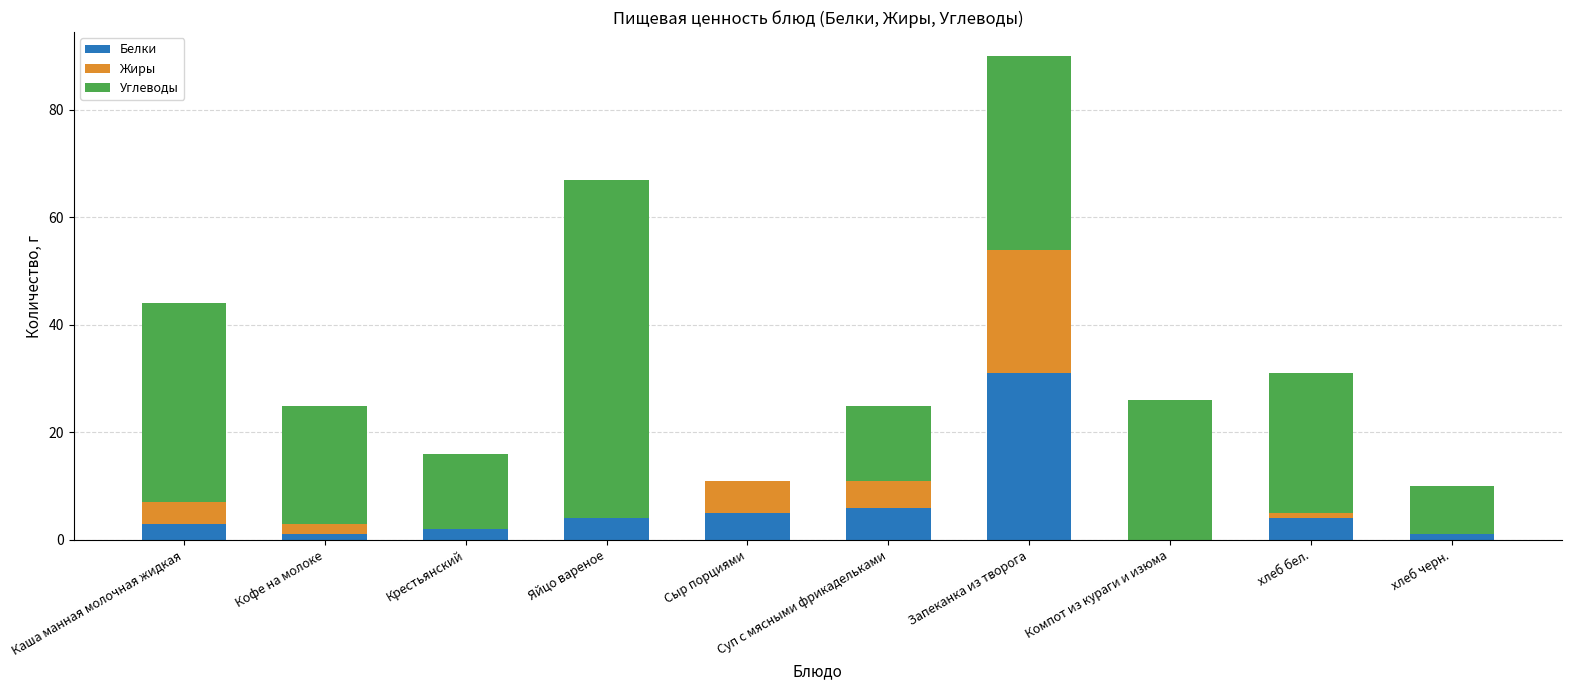

True or false: Белки has a value of 10 at Суп с мясными фрикадельками.

False